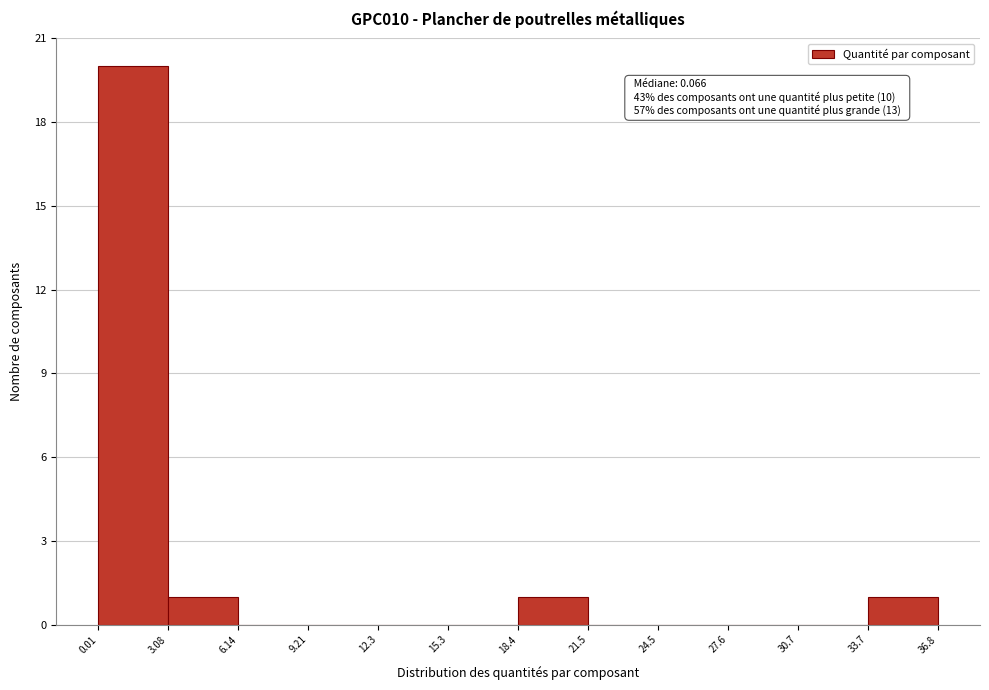

Which range on the x-axis has the tallest bar?

0.01 to 3.08